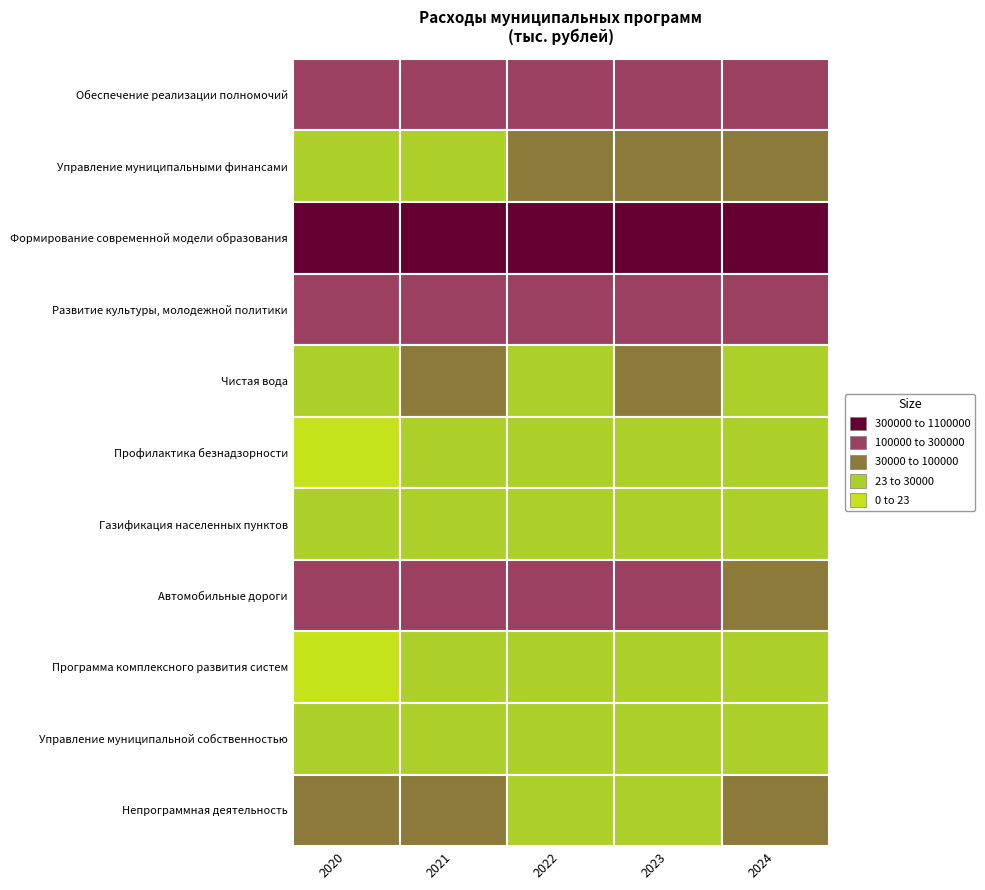

What is the difference between the maximum and second lowest values in the Формирование современной модели образования series?

130474.0